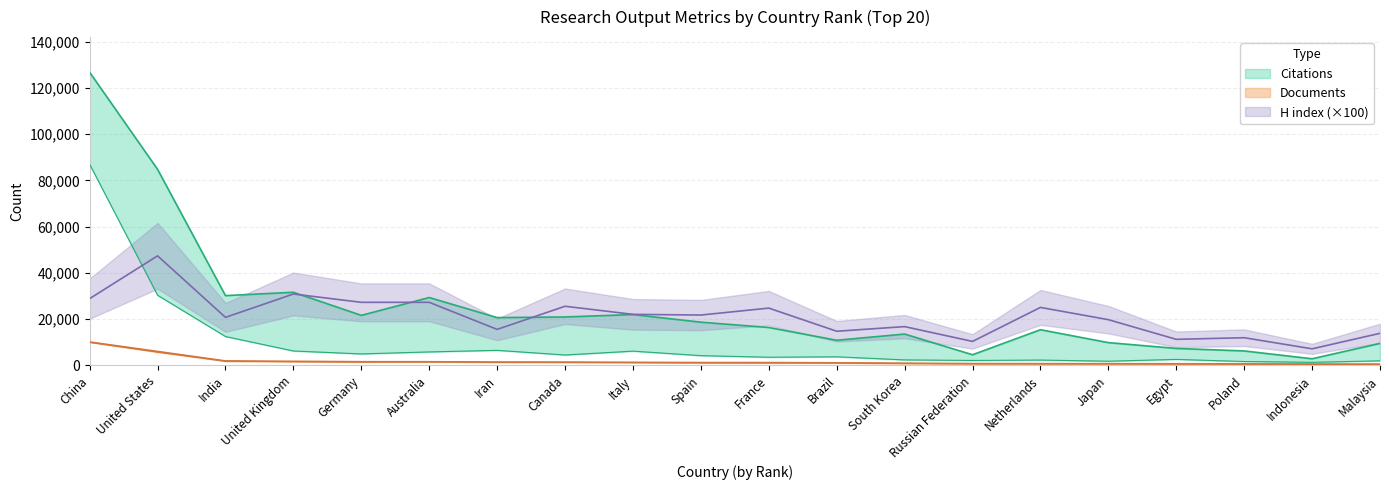

True or false: Citations and Self-citations intersect in this chart.

False